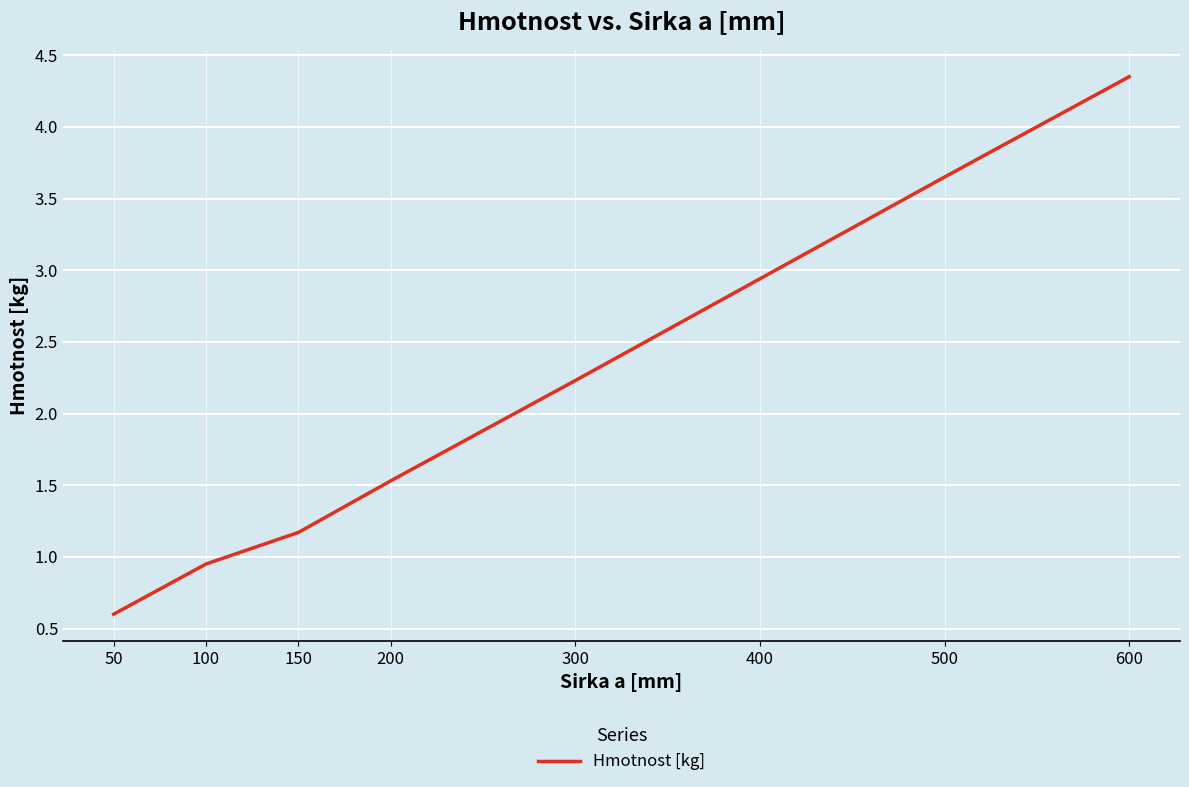

True or false: there are more than 0 points higher than both neighbors.

False